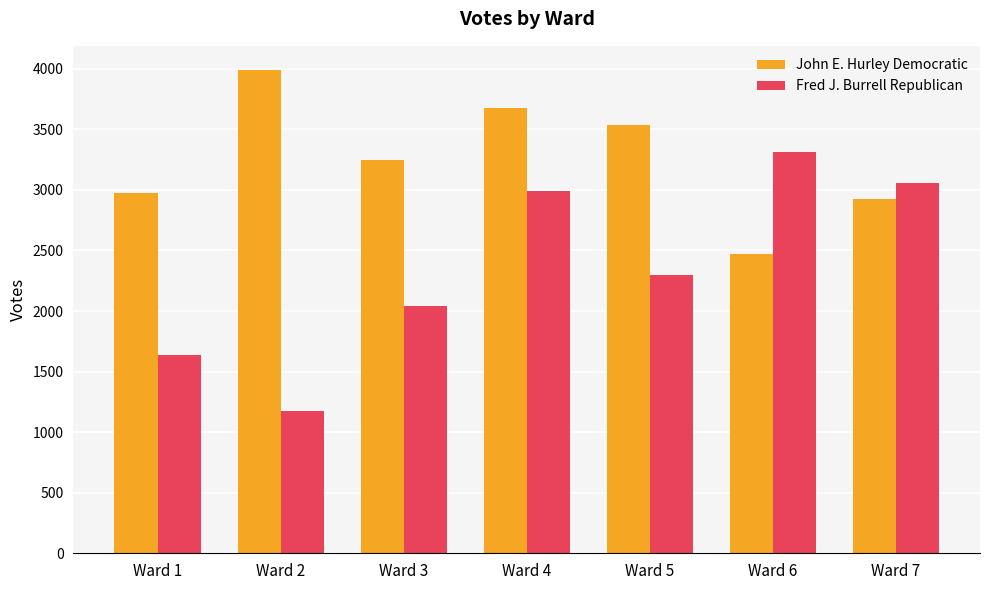

At how many categories does at least one series exceed 2262?

7